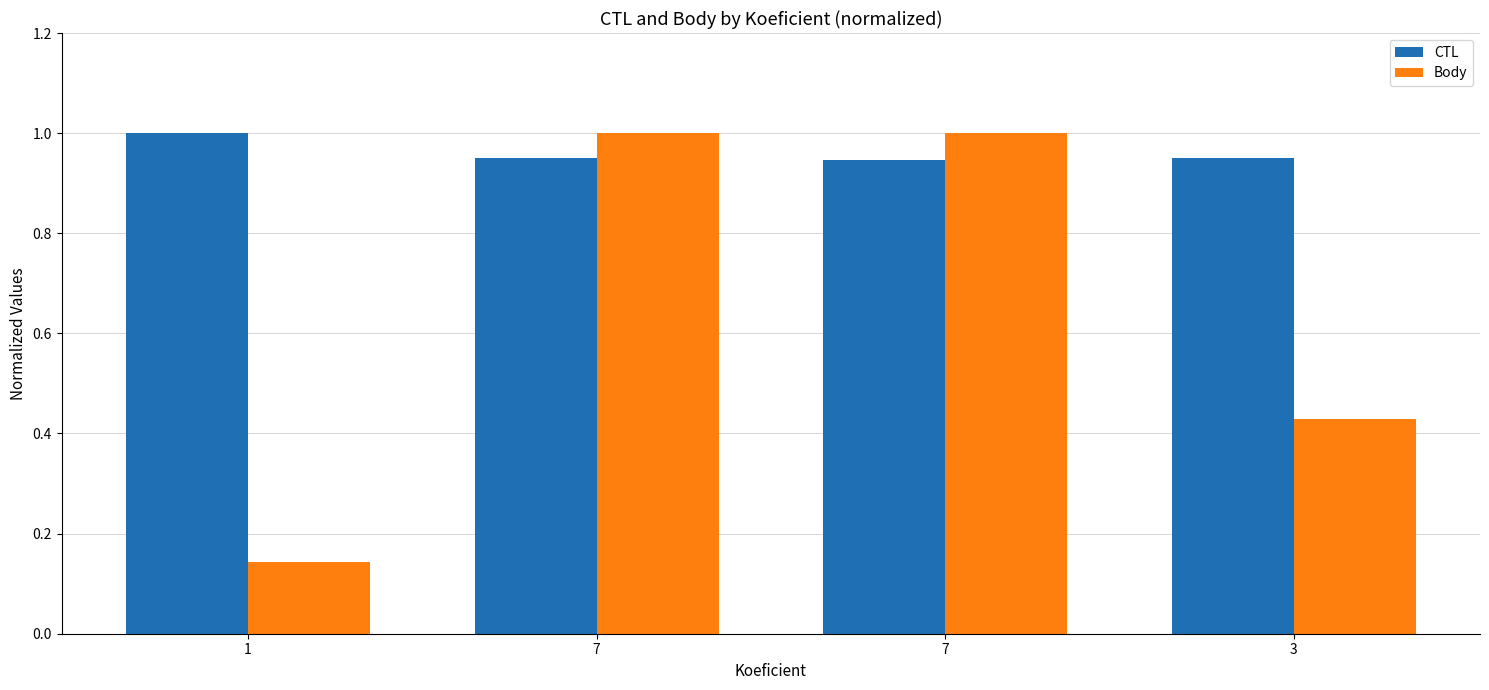

Are the bars grouped side by side (vs. stacked)?

Yes